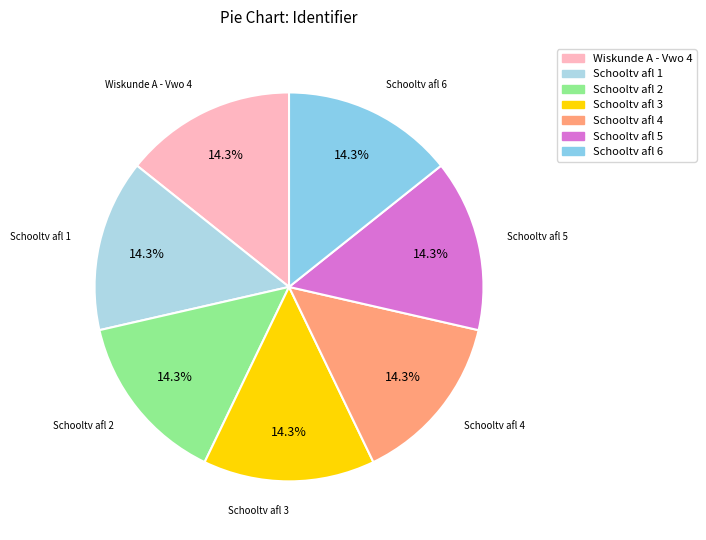

Approximately how many times larger is the value at Wiskunde A - Vwo 4 compared to Schooltv afl 1?

1.0